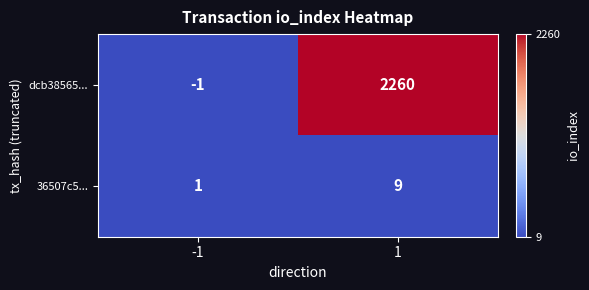

Reading right to left, list all the values displayed in this chart.

dcb38565...: 2260	-1
36507c5...: 9	1